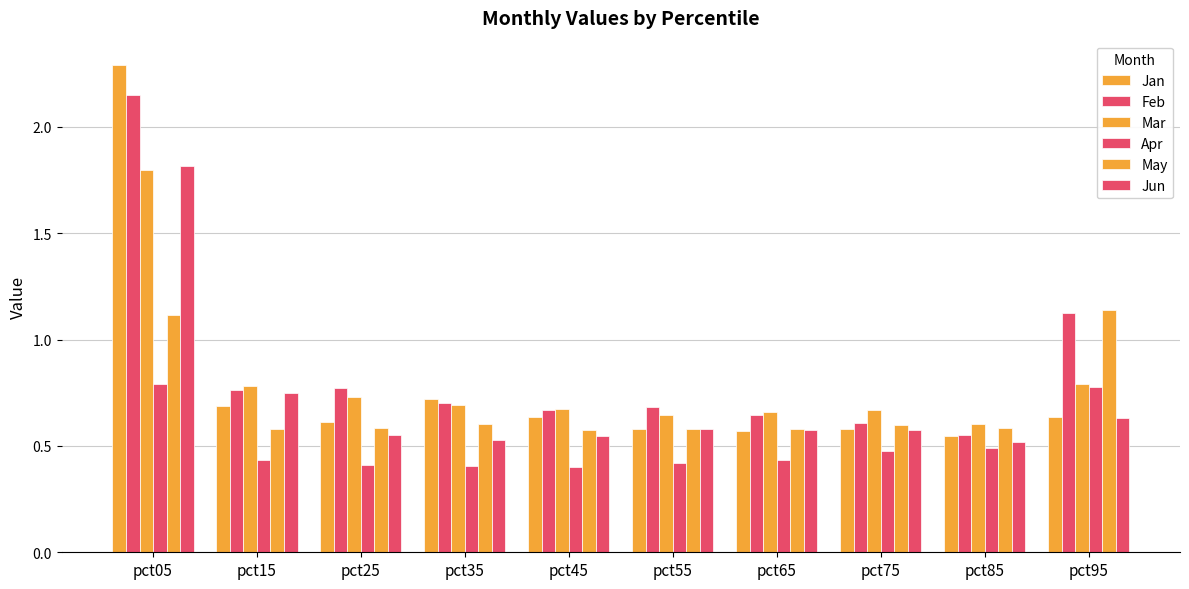

List the series in order of their peak value, highest first.

Jan, Feb, Jun, Mar, May, Apr